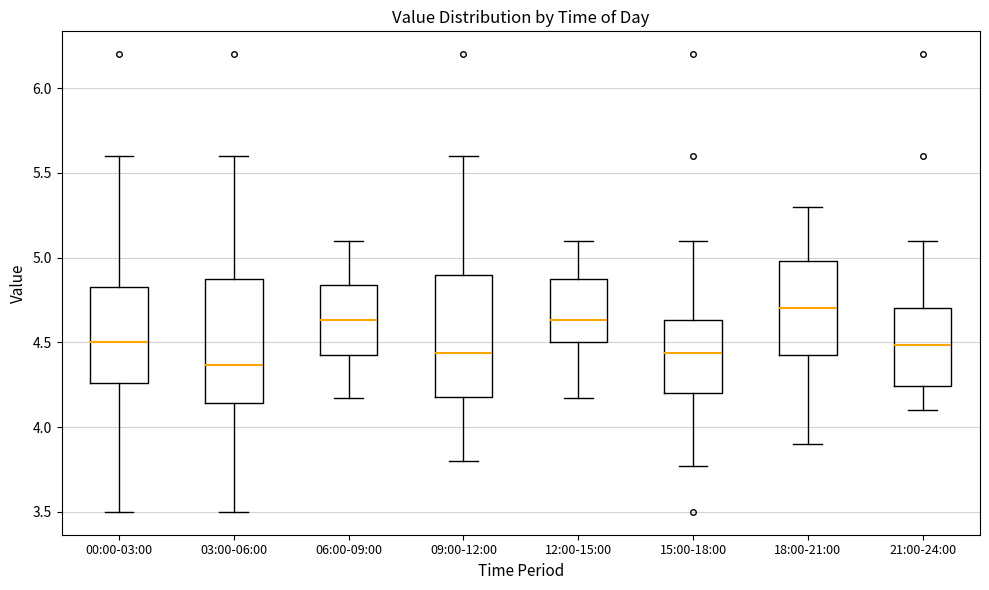

Which box's median line is the lowest?

03:00-06:00